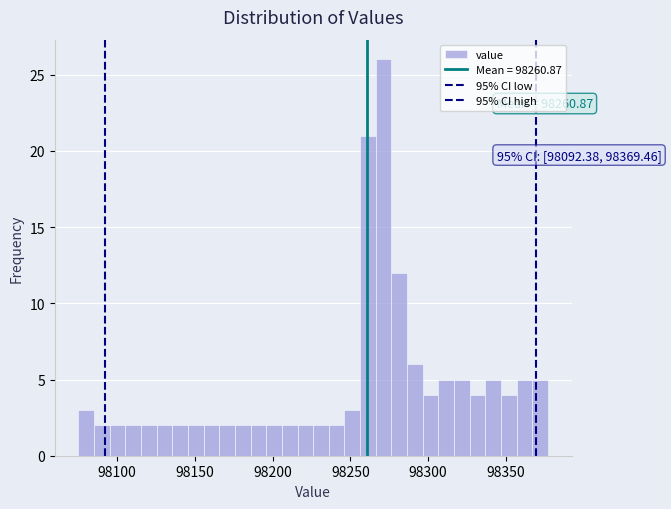

Read against the x-axis, roughly where is the centre of the tallest bar?

98270